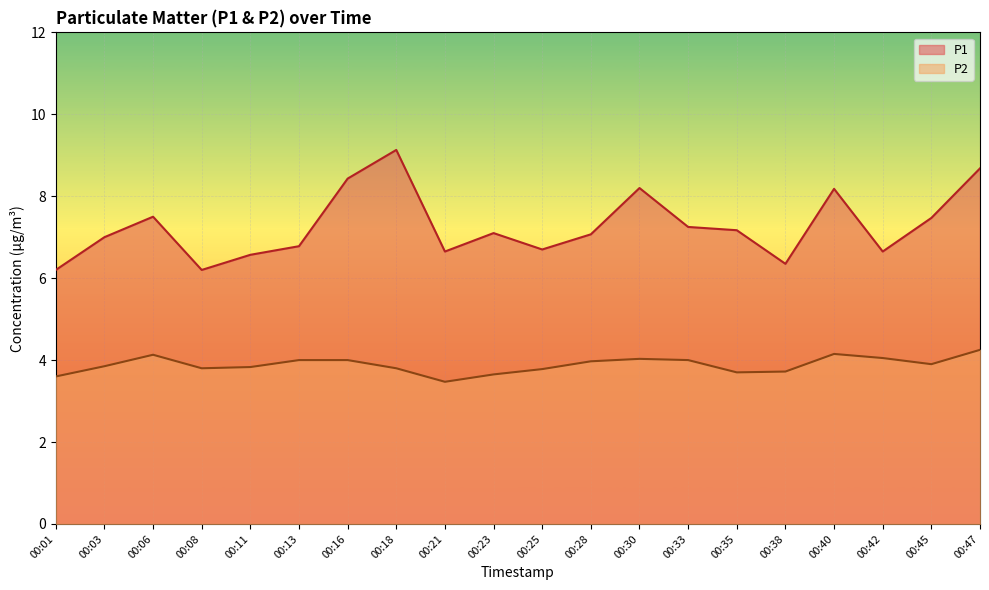

Is the value of P1 at 00:47 greater than the value of P2 at 00:42?

Yes